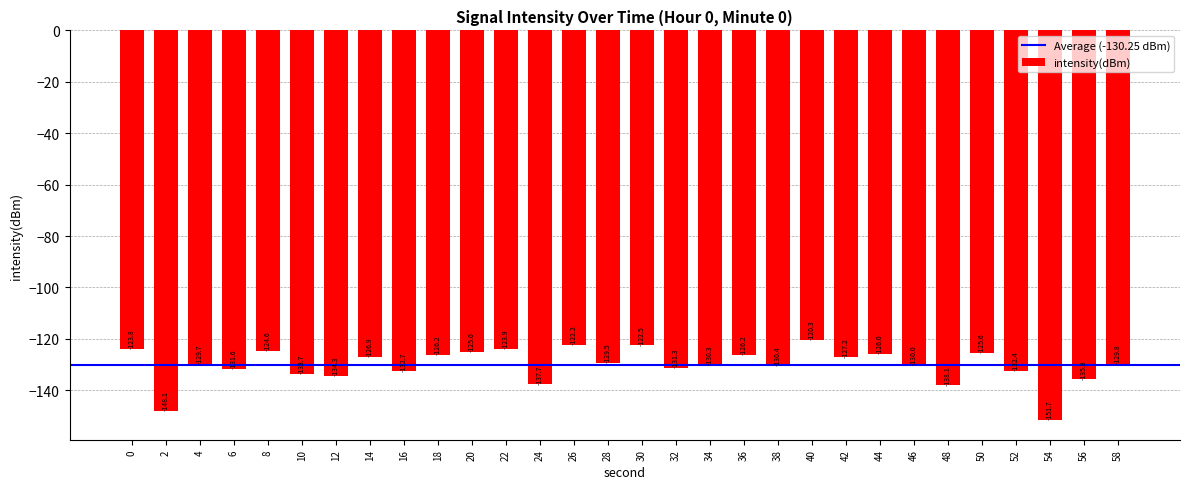

How many bars are there in total?

30